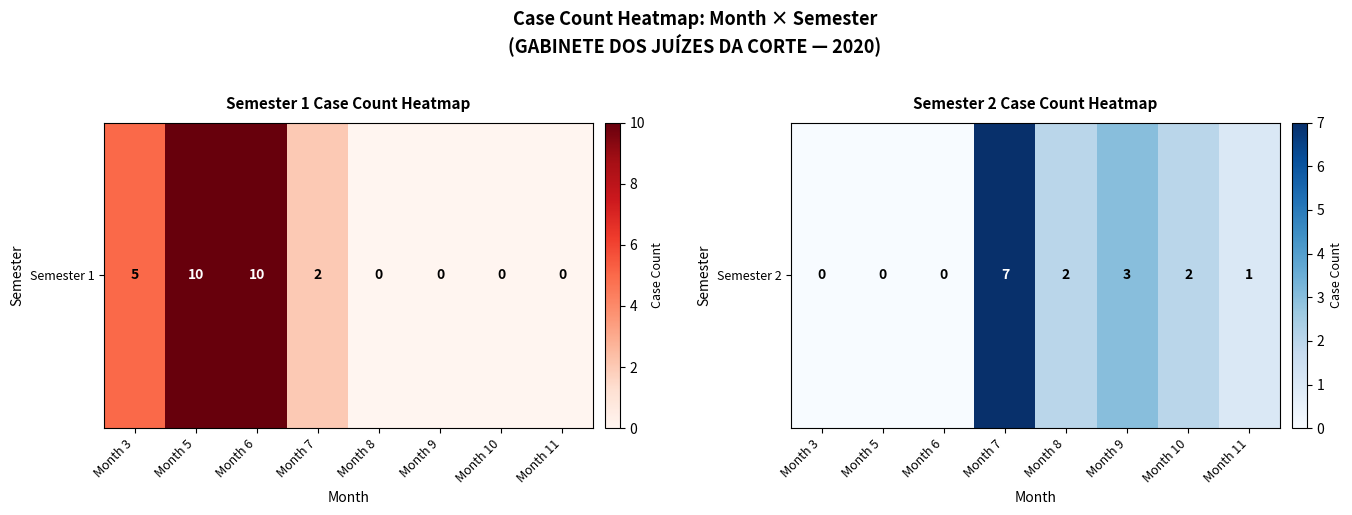

How many values are above zero?

5